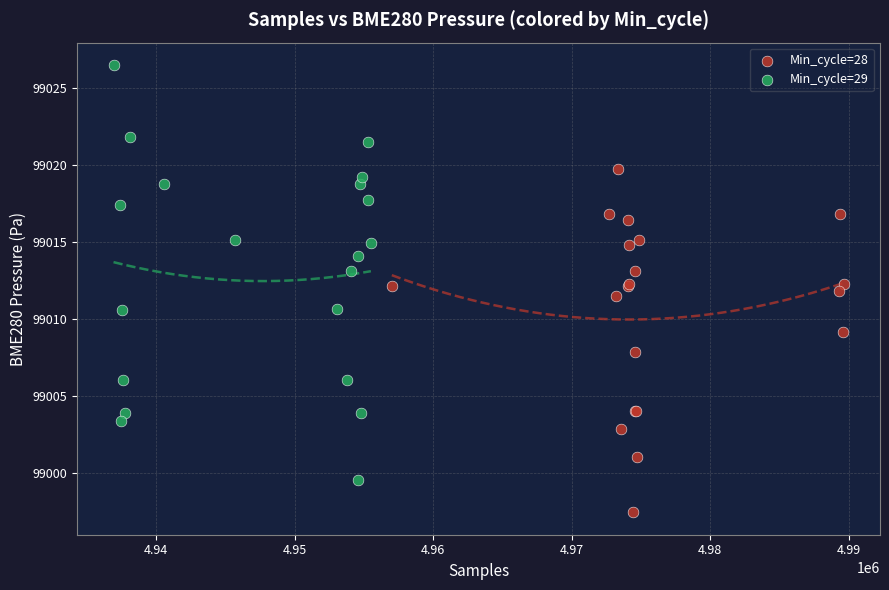

Which series contains the lowest Y value?

Min_cycle=28